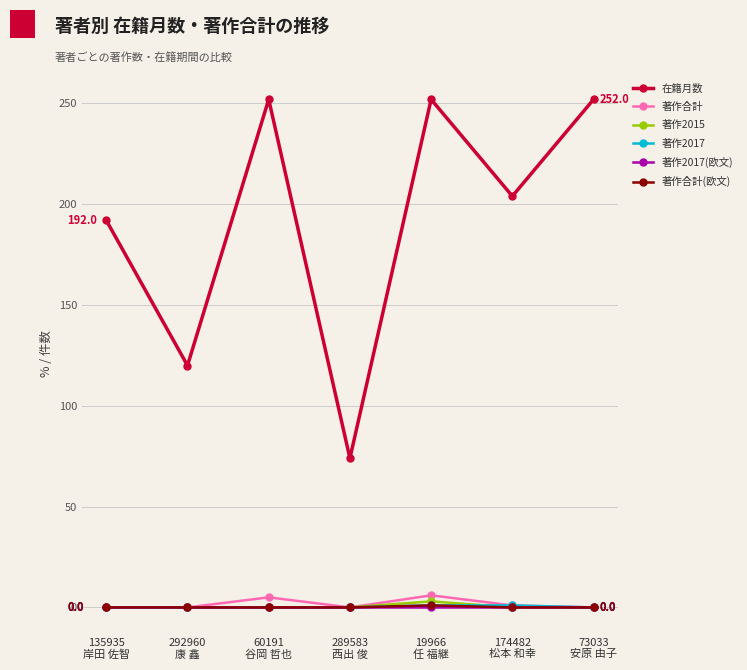

Which series has the largest total across all categories?

在籍月数